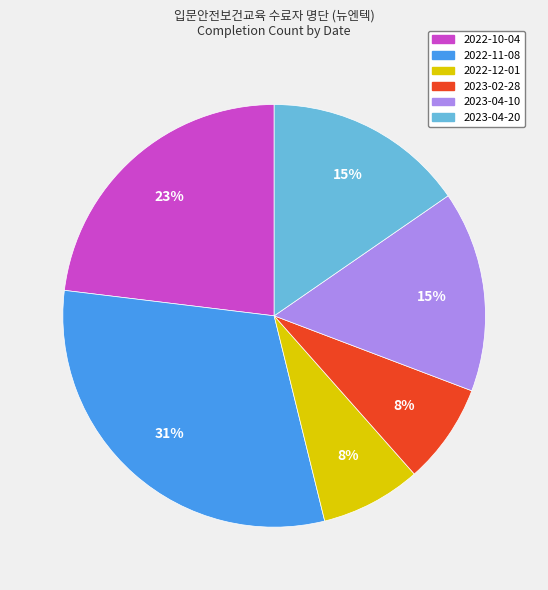

Do 2023-02-28 and 2023-04-20 together represent more than half of the pie?

No